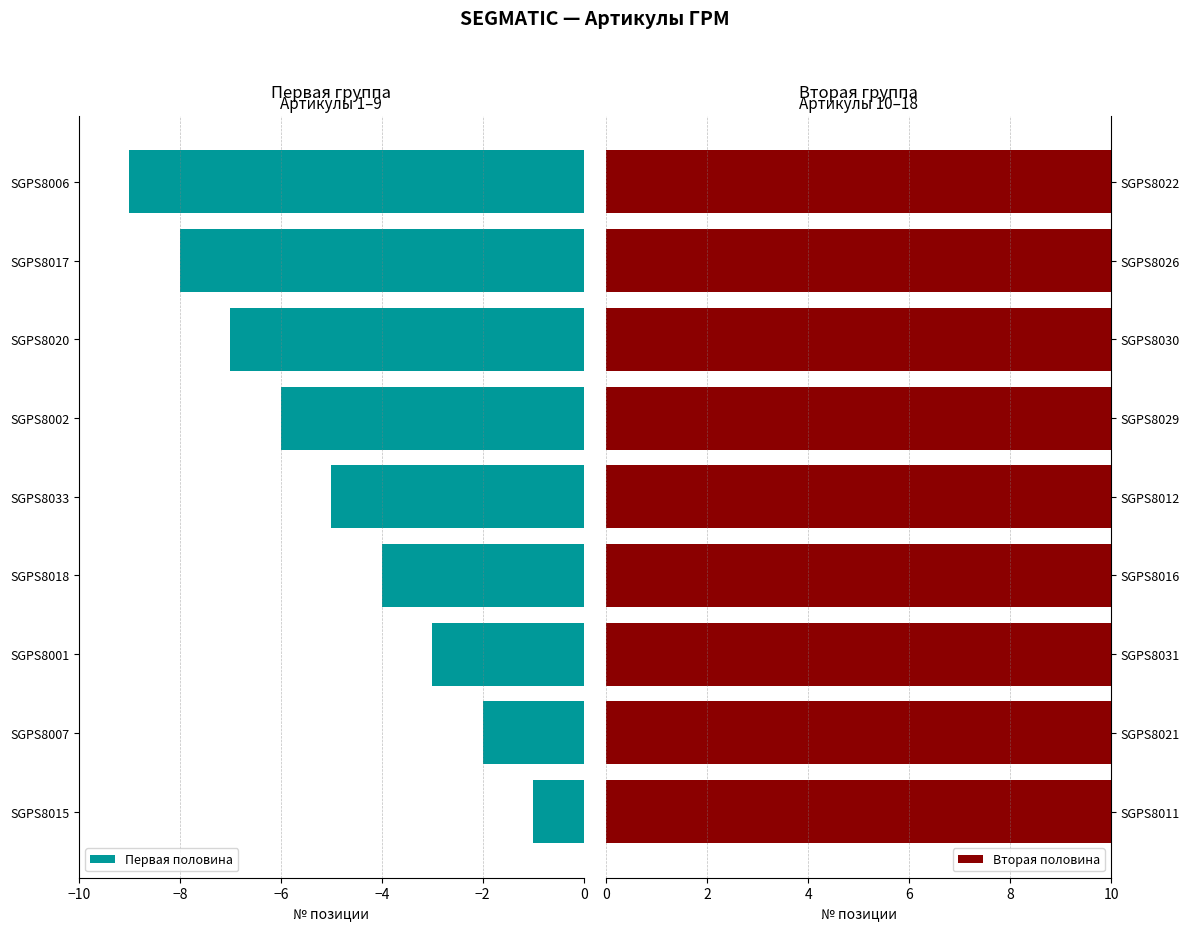

How many Вторая половина values are between 12 and 16?

5